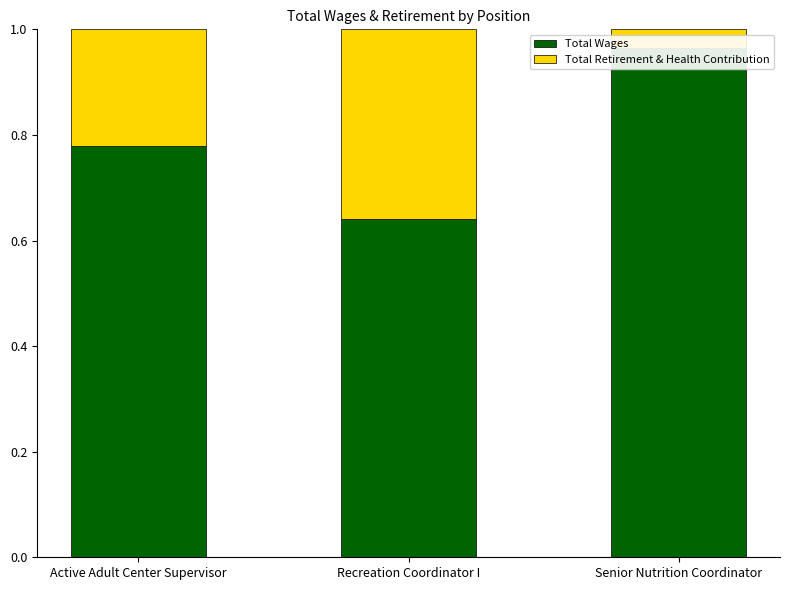

The Total Retirement & Health Contribution series shows 0.0 at Active Adult Center Supervisor. True or false?

False